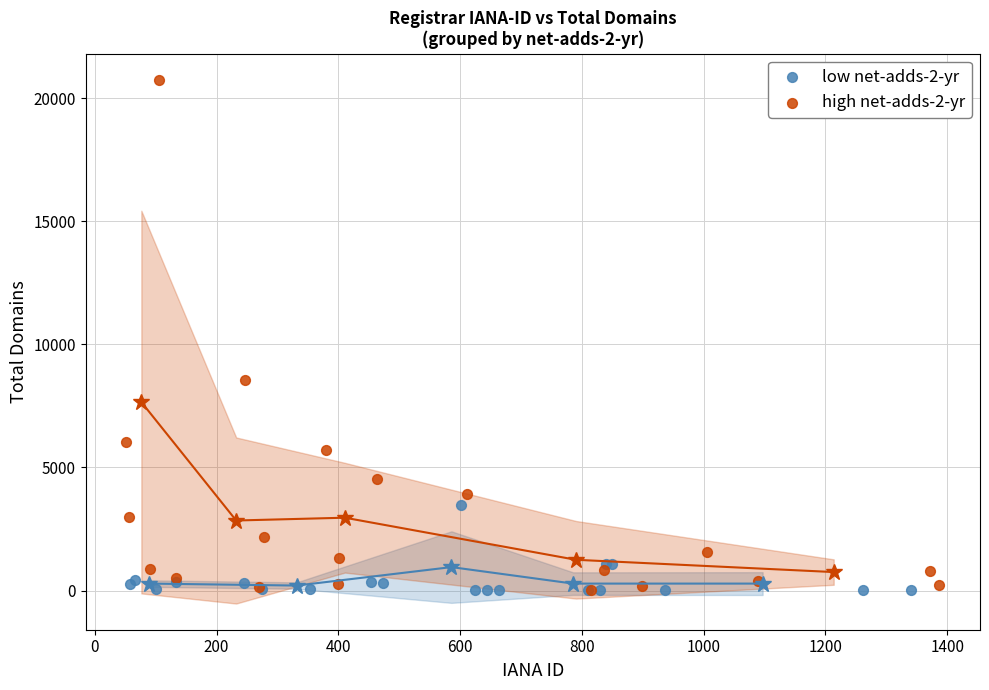

Which series has the widest spread of Y values?

high net-adds-2-yr